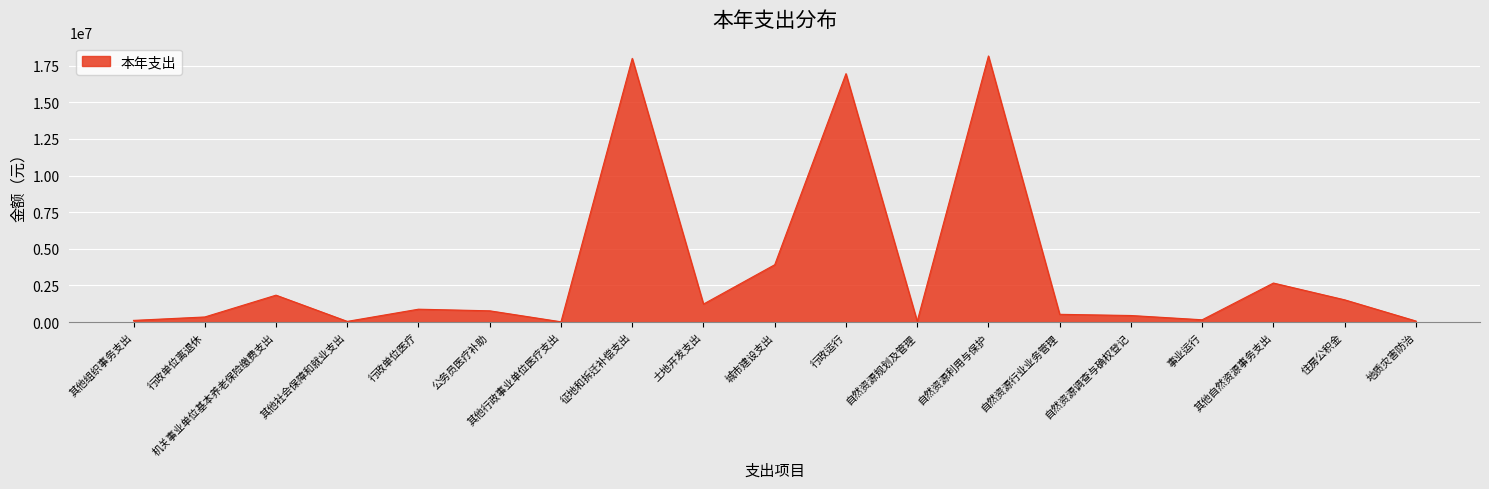

True or false: the data shows 611106.4 at 机关事业单位基本养老保险缴费支出.

False